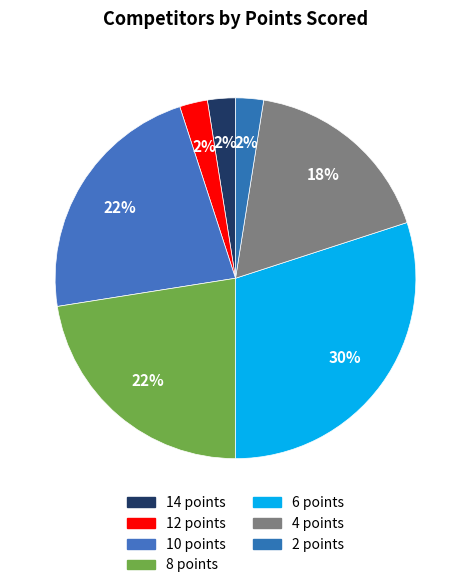

To the nearest percent, what is the average slice percentage?

14%